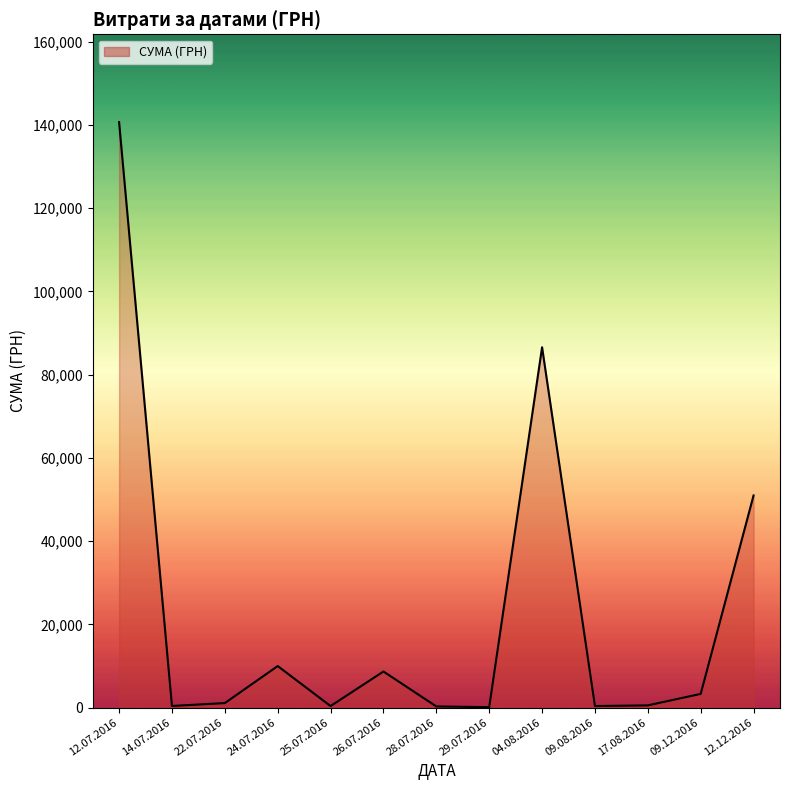

The value at 12.12.2016 is 50972.0. True or false?

True